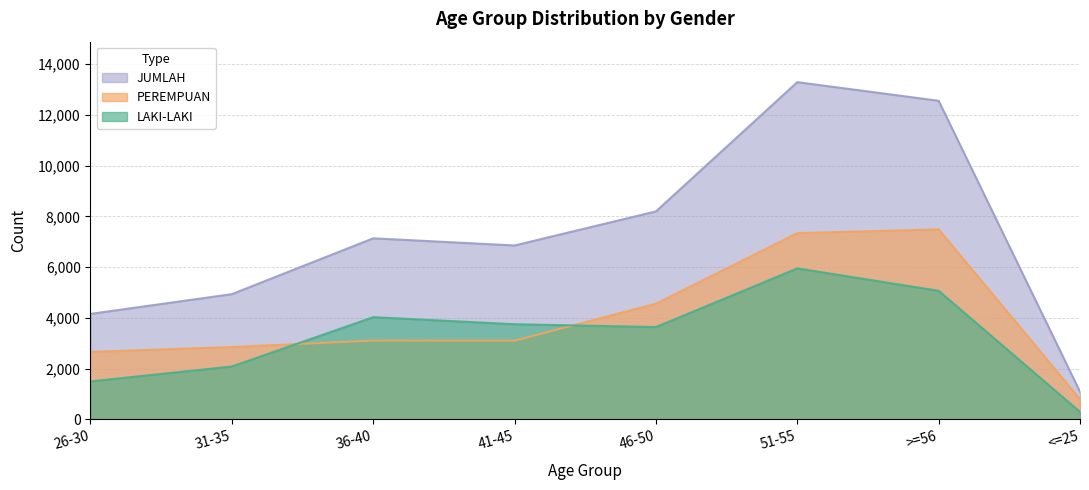

How many interior local peaks does the PEREMPUAN series have?

2